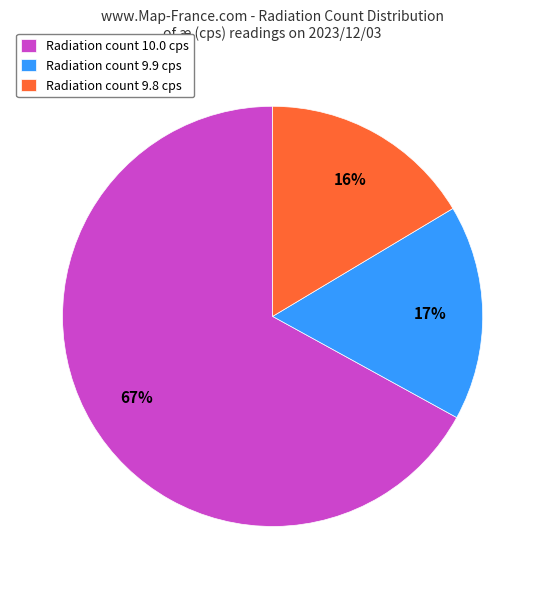

Which has a higher value, Radiation count 10.0 cps or Radiation count 9.9 cps?

Radiation count 10.0 cps